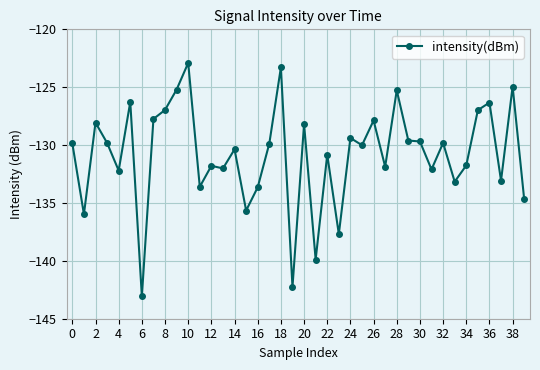

What is the value of the 7th point from the left?

-143.1